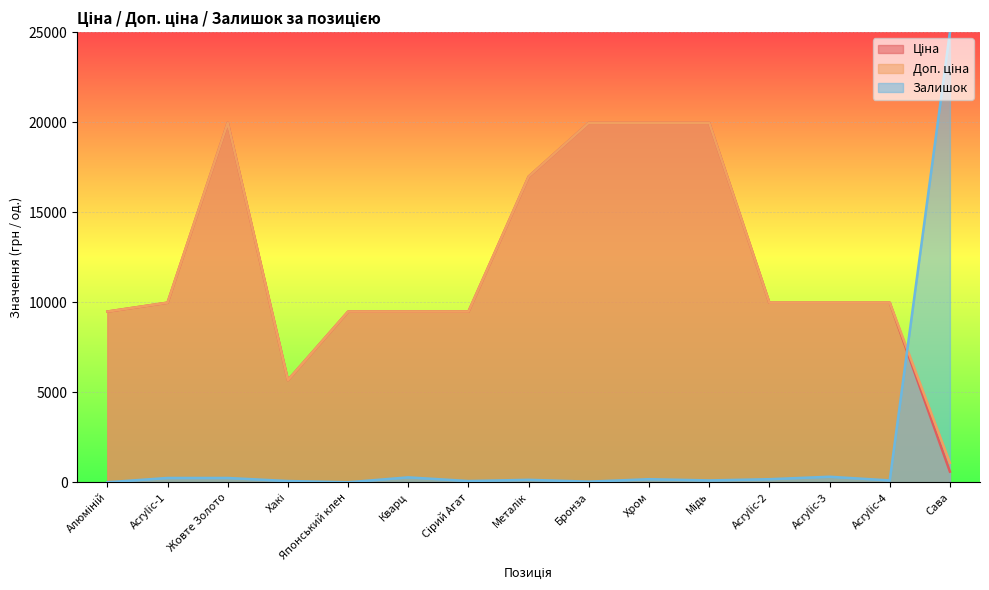

At which label does Залишок reach its peak?

Сава